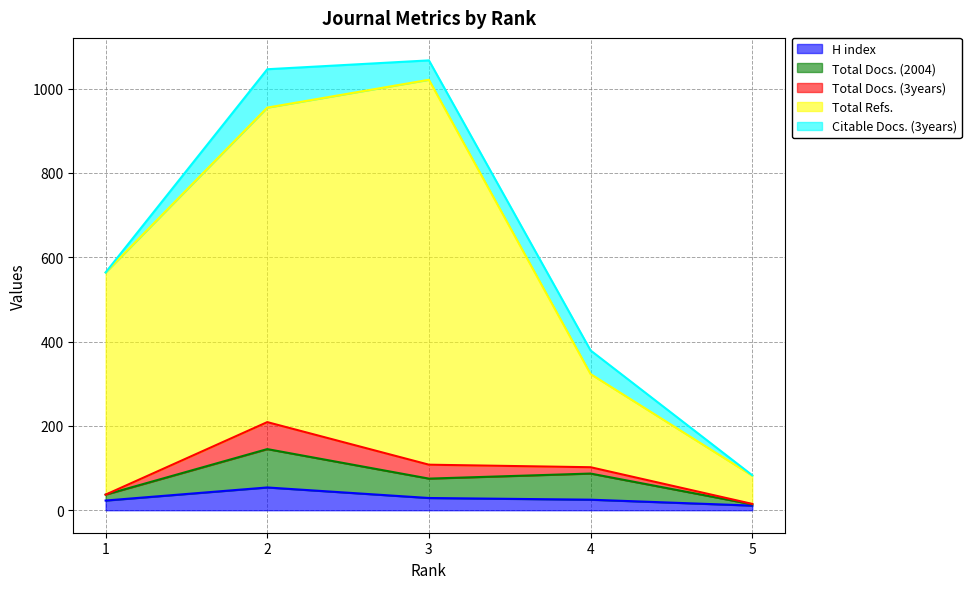

How many categories are shown in the chart?

5